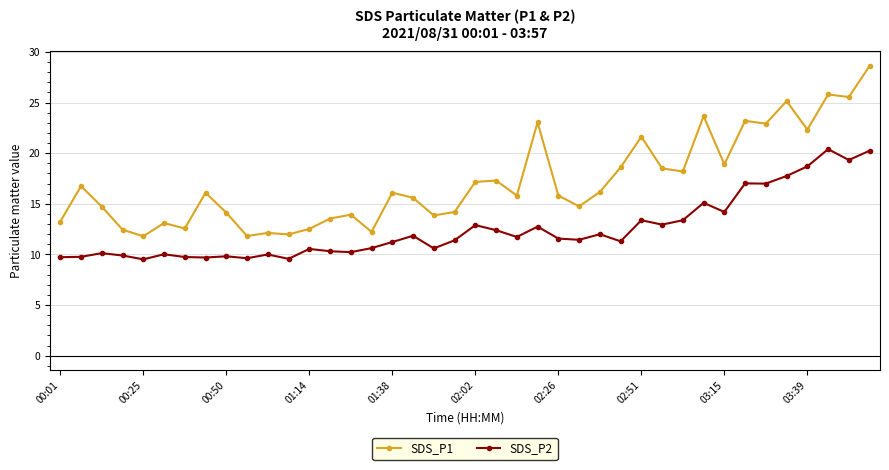

What is the average value of the SDS_P1 series?

17.1